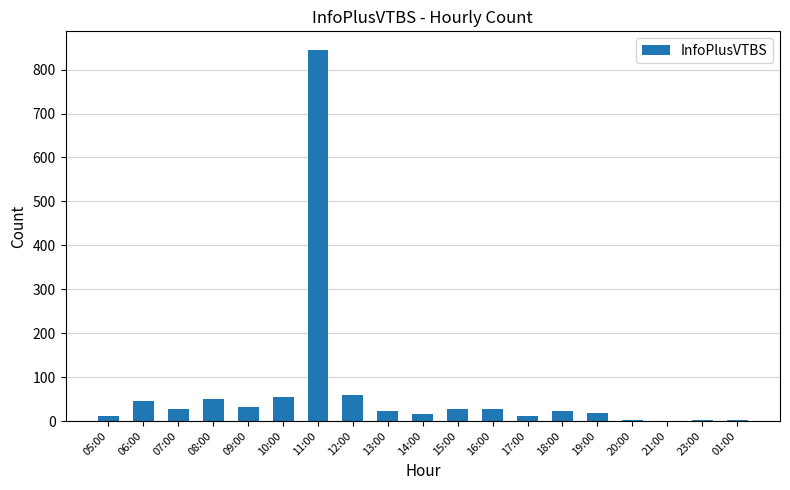

Which has a higher value, 21:00 or 18:00?

18:00